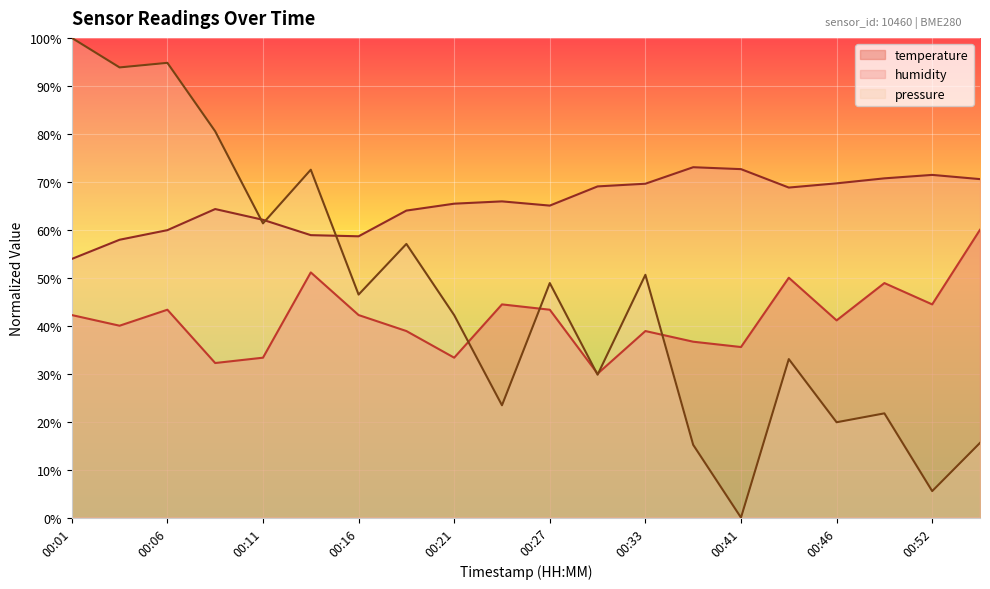

At which category does humidity reach its first local peak?

00:08